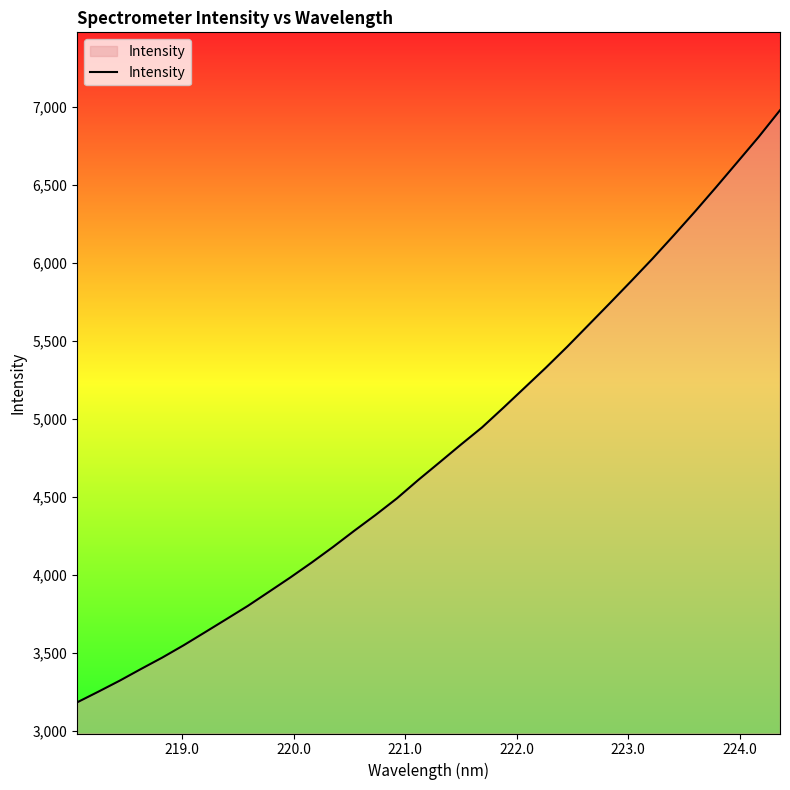

What is the smallest value displayed?

3180.9